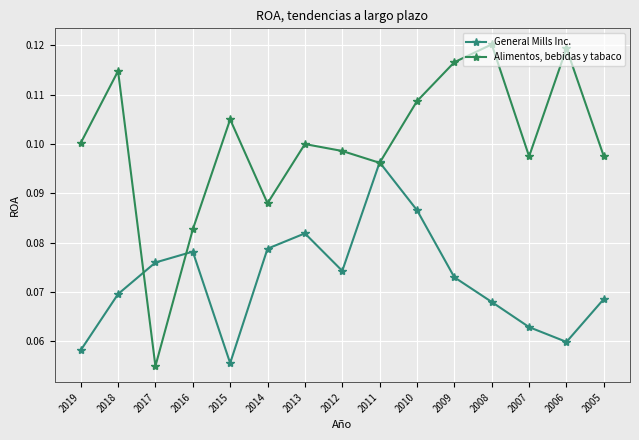

True or false: Alimentos, bebidas y tabaco has more than 1 interior local peaks.

True